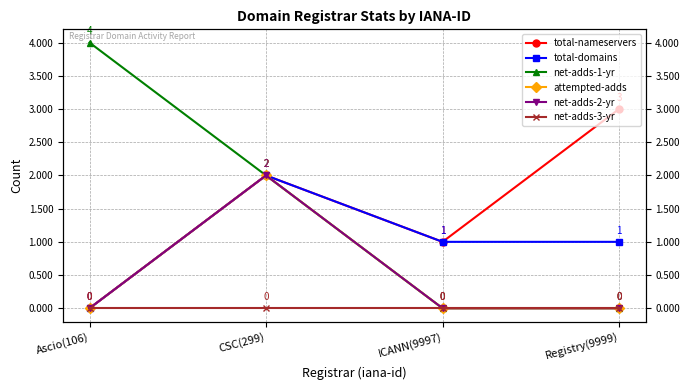

How many interior local peaks does the net-adds-2-yr series have?

1